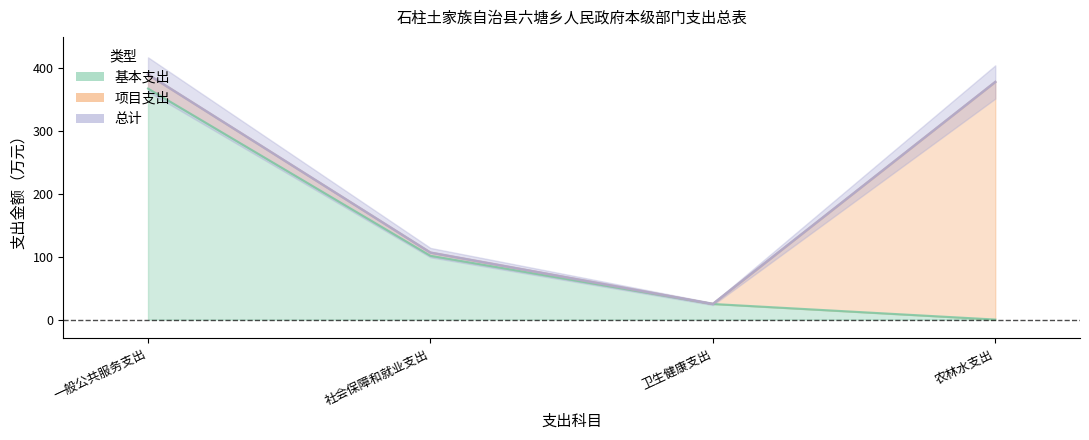

The value of 基本支出 at 农林水支出 is 0.0. True or false?

True